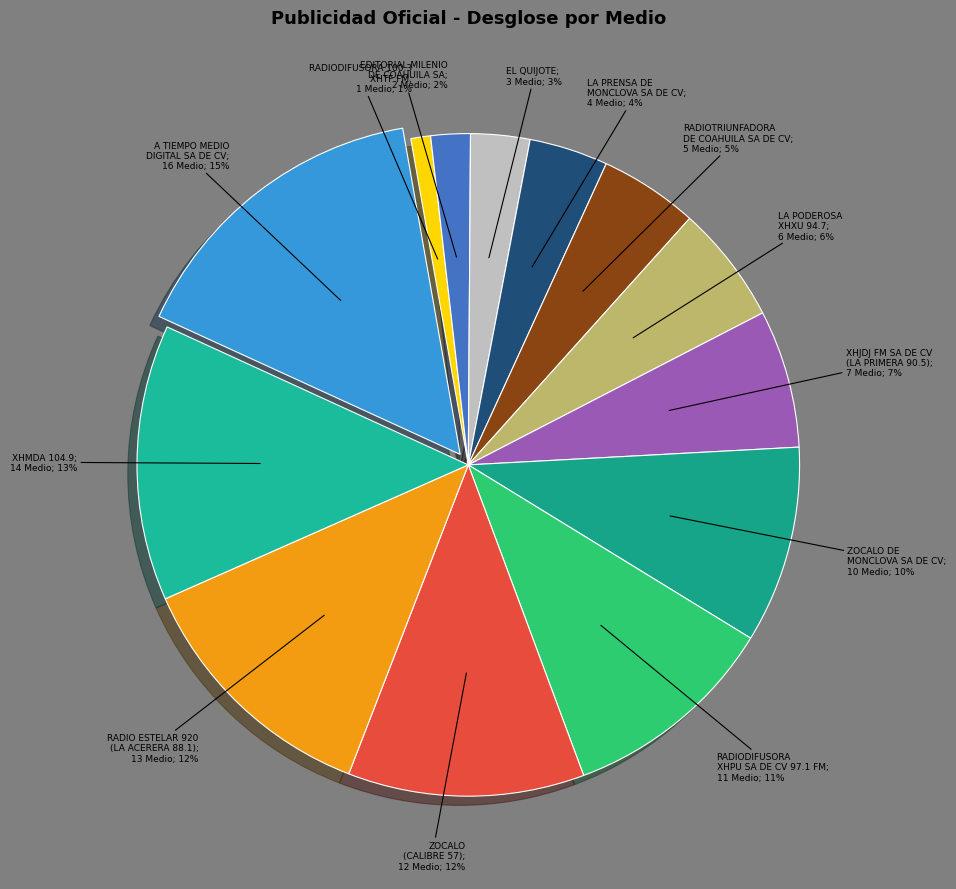

How many slices are in this pie chart?

13